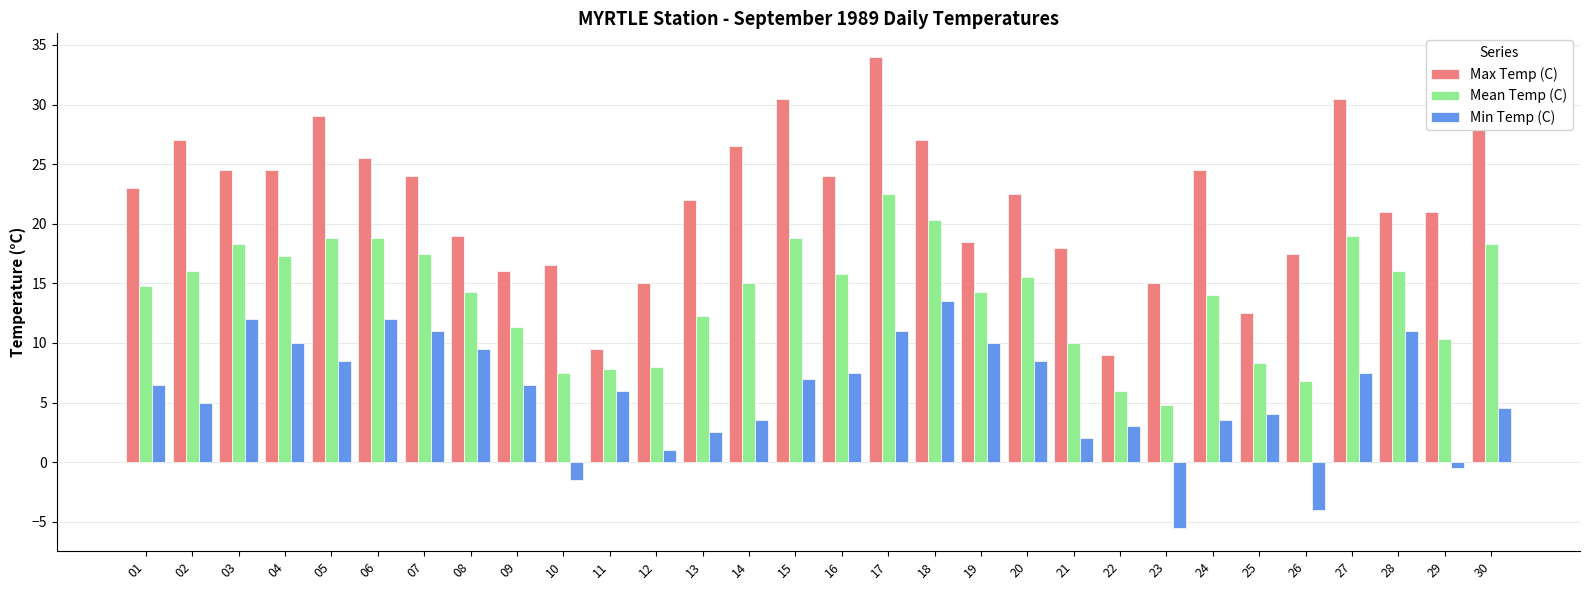

Which series has the largest total across all categories?

Max Temp (C)